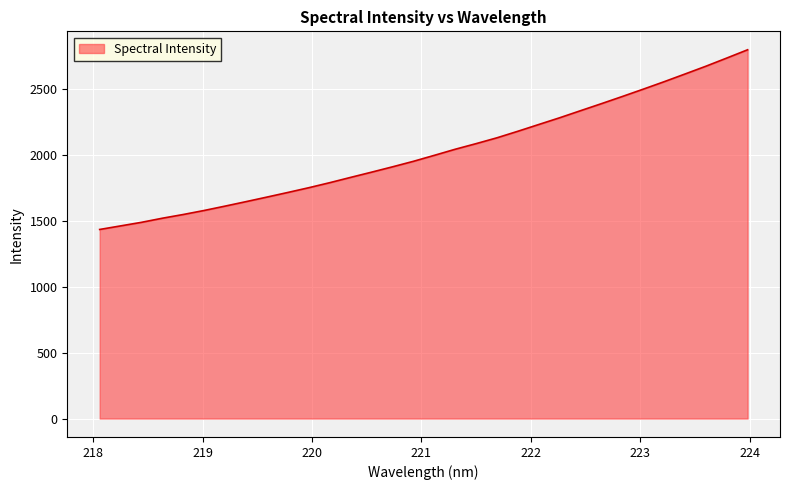

Reading right to left, transcribe all the data shown in this chart.

2800.1	2737.2	2675.1	2616.1	2557.6	2501.0	2445.4	2391.0	2337.6	2283.9	2232.8	2181.4	2131.8	2087.4	2044.7	1998.5	1953.1	1911.3	1870.8	1831.2	1791.0	1752.8	1716.9	1681.7	1647.2	1613.2	1580.1	1549.5	1521.2	1490.0	1462.8	1435.7